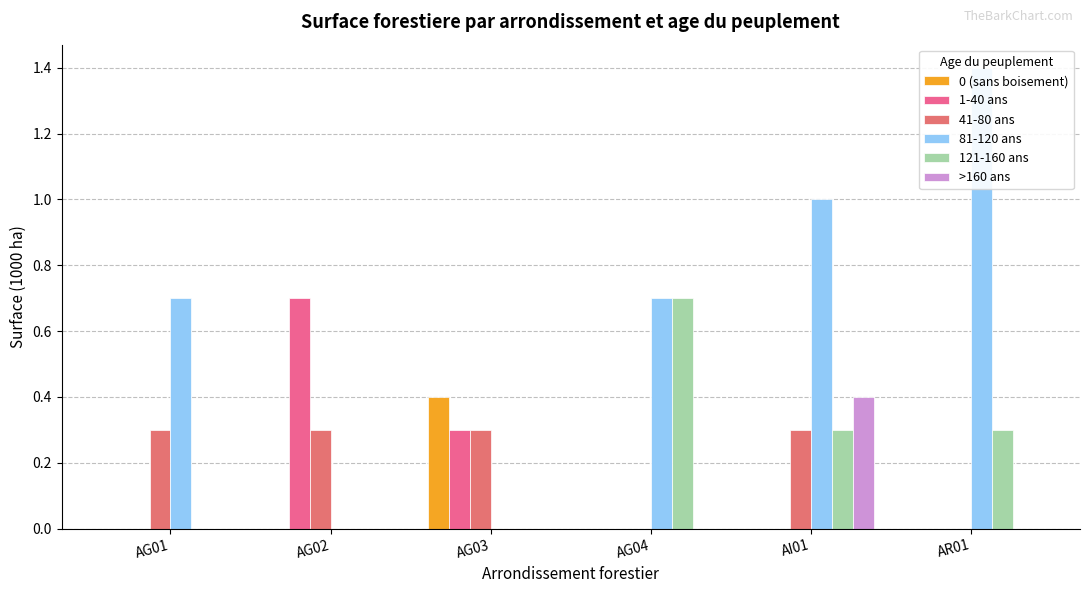

How many data points in >160 ans are above 0?

1